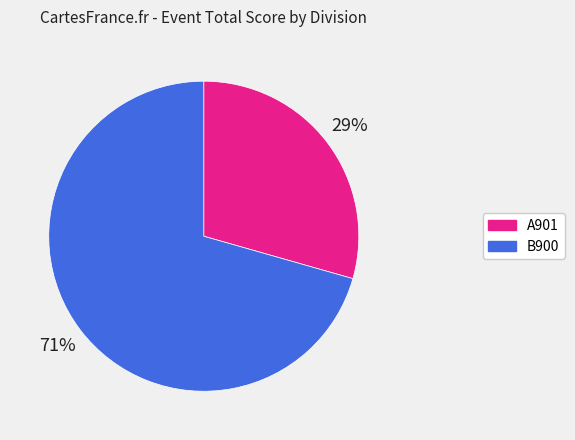

Approximately how many times larger is the value at B900 compared to A901?

2.4